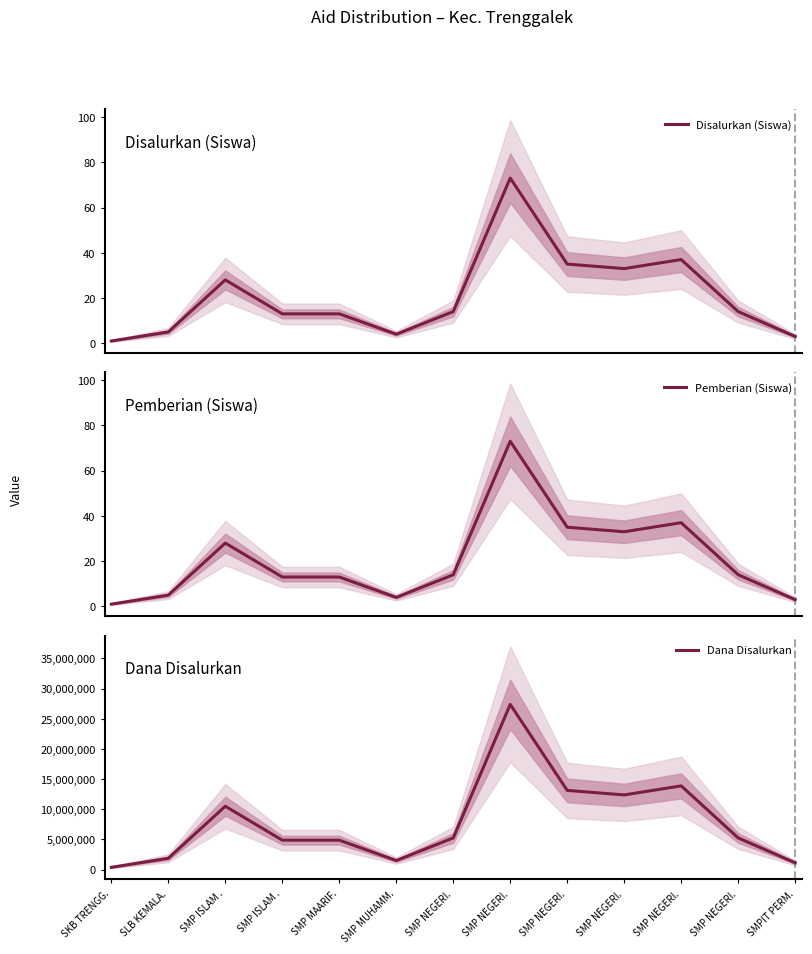

Where is Disalurkan (Siswa) nearest to the value 37?

SMP NEGERI.